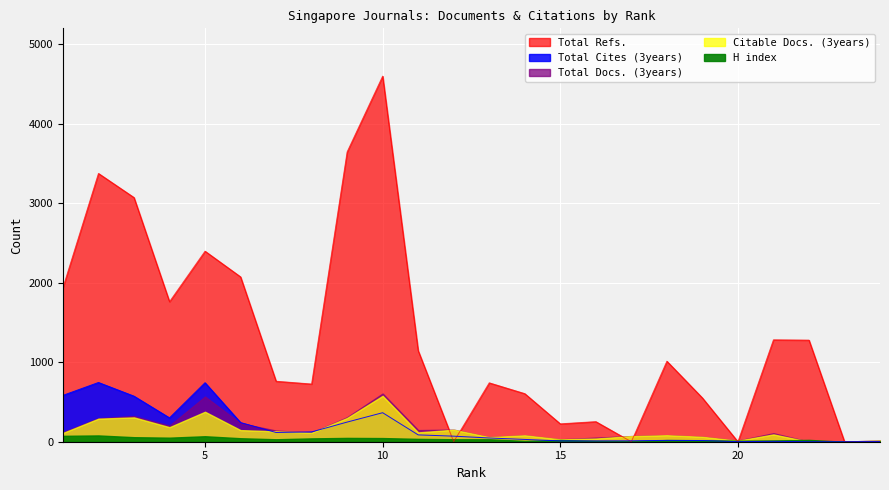

What is the average value of the Citable Docs. (3years) series?

139